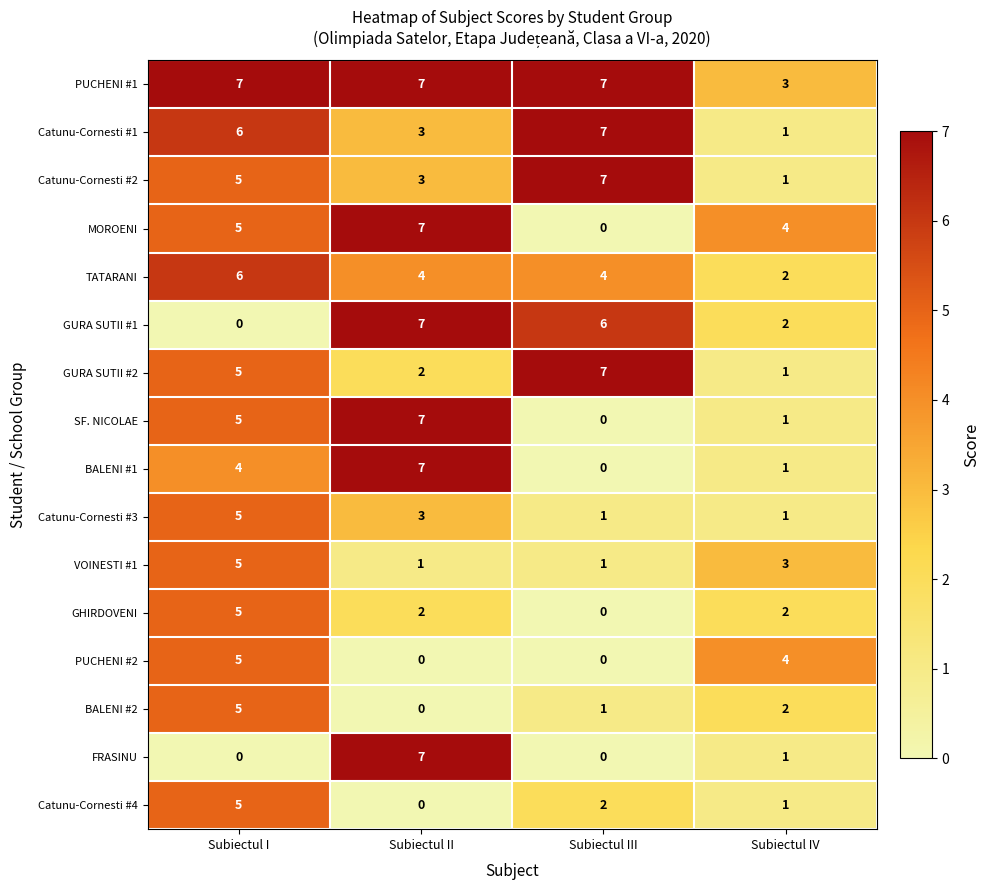

What is the greatest value displayed?

7